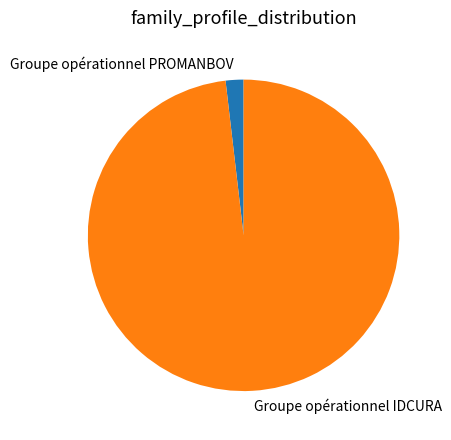

Is there any slice that represents more than half of the pie?

Yes